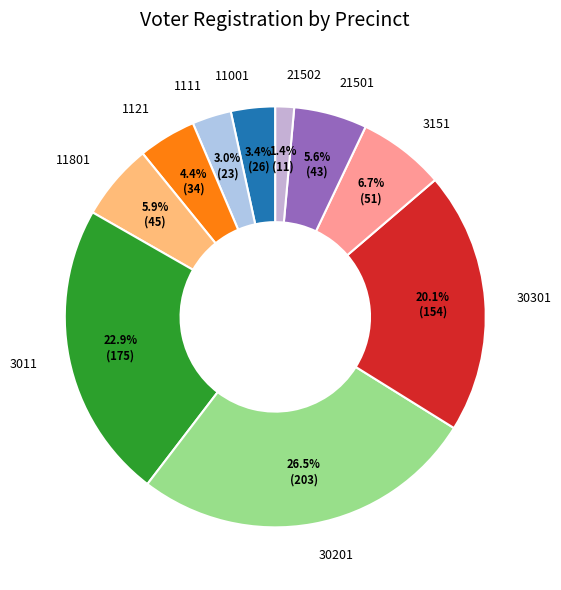

What is the largest slice in the pie chart?

30201